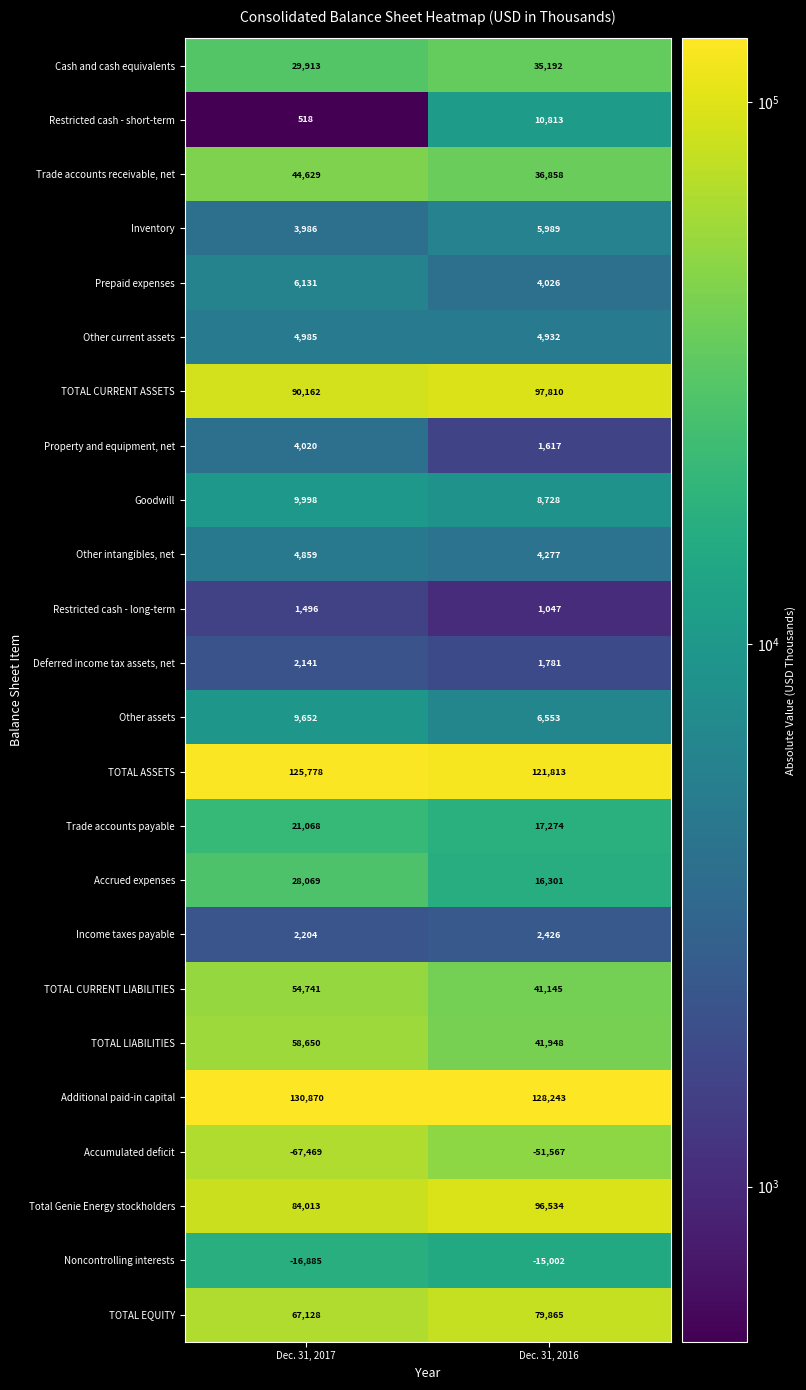

Which label corresponds to the largest value in the chart?

Dec. 31, 2017